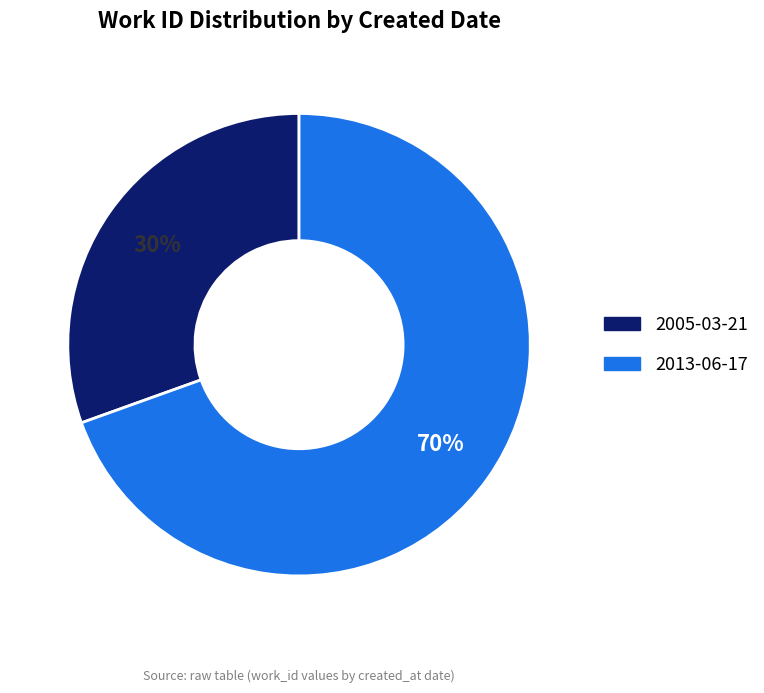

Approximately how many times larger is the value at 2005-03-21 compared to 2013-06-17?

0.4